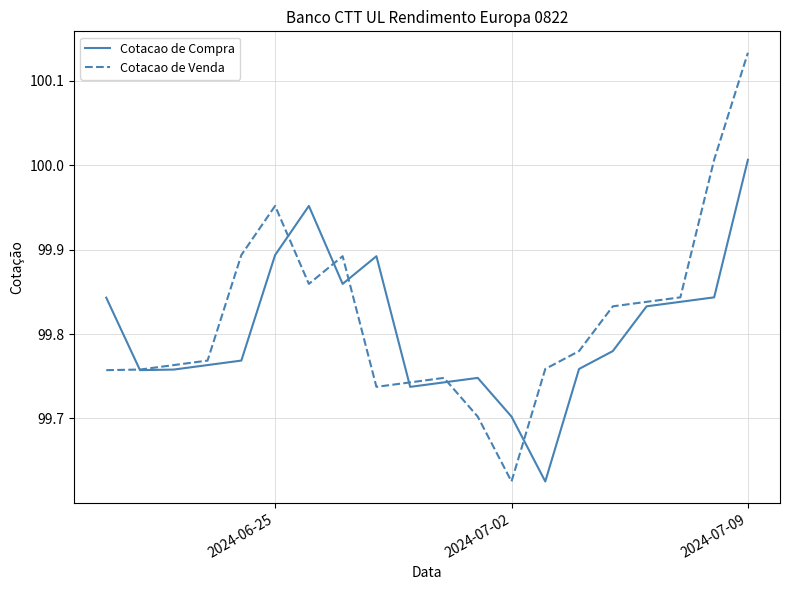

List the series in order of their peak value, highest first.

Cotacao de Venda, Cotacao de Compra